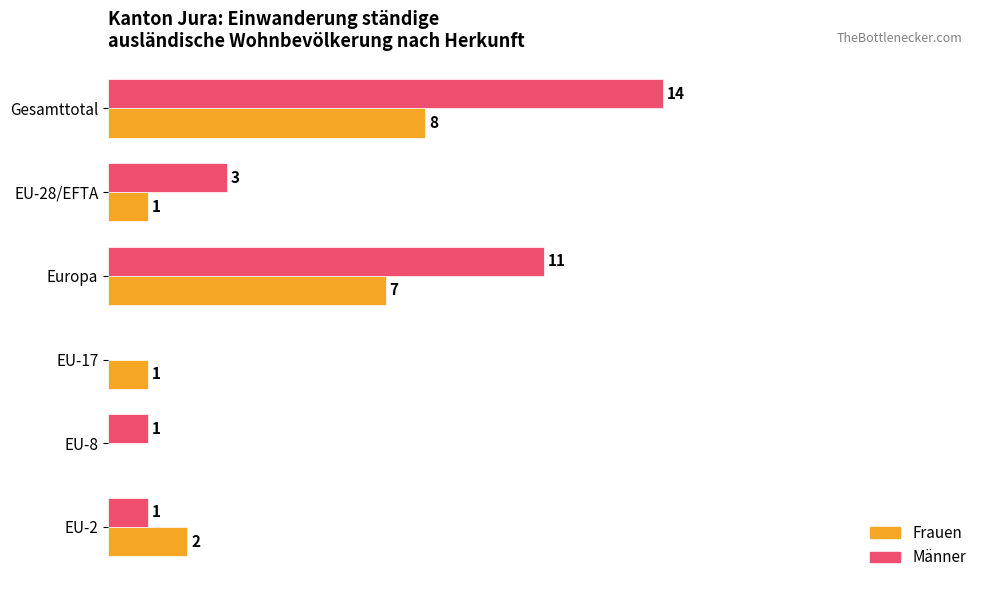

Which label corresponds to the largest value in the chart?

Gesamttotal